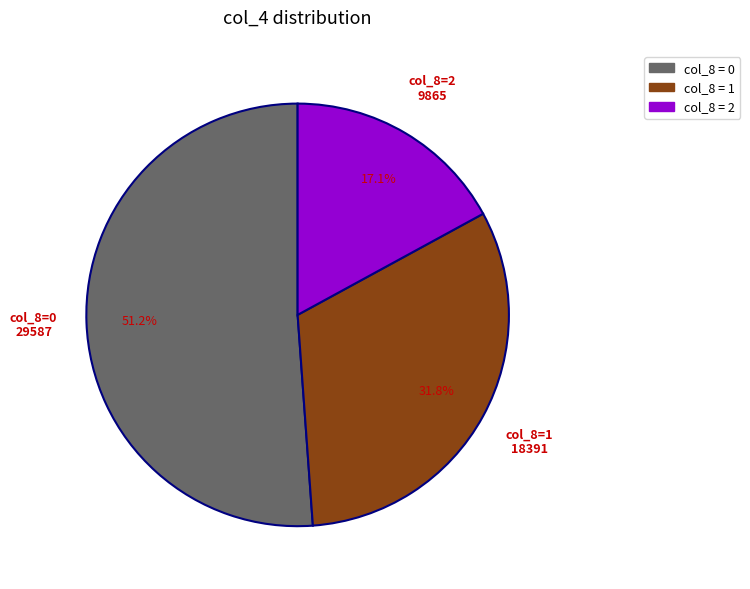

Count the number of slices in the pie.

3